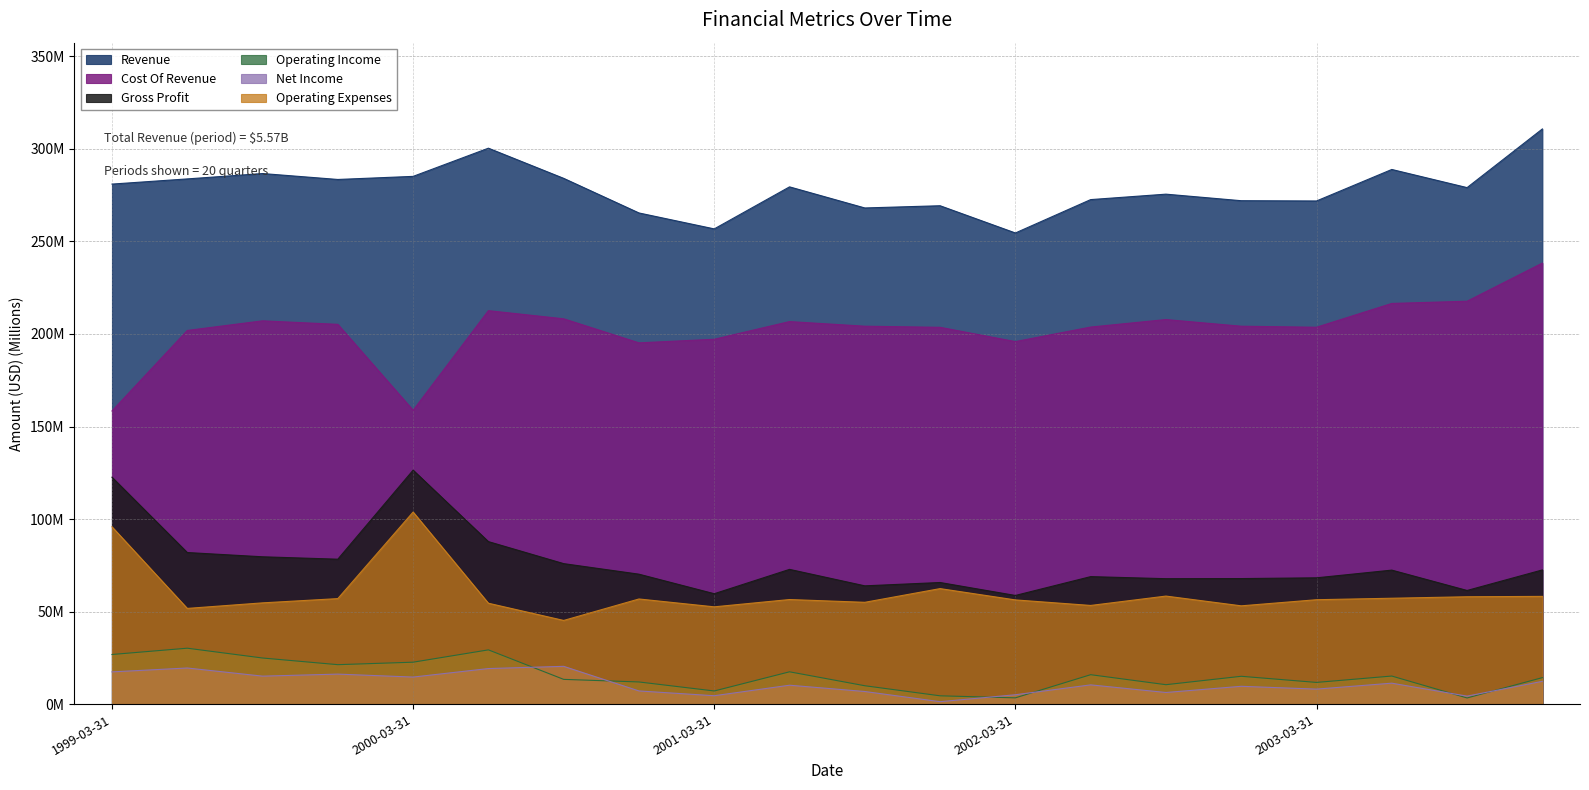

Rank the series by their maximum value, from highest to lowest.

Revenue, Cost Of Revenue, Gross Profit, Operating Expenses, Operating Income, Net Income